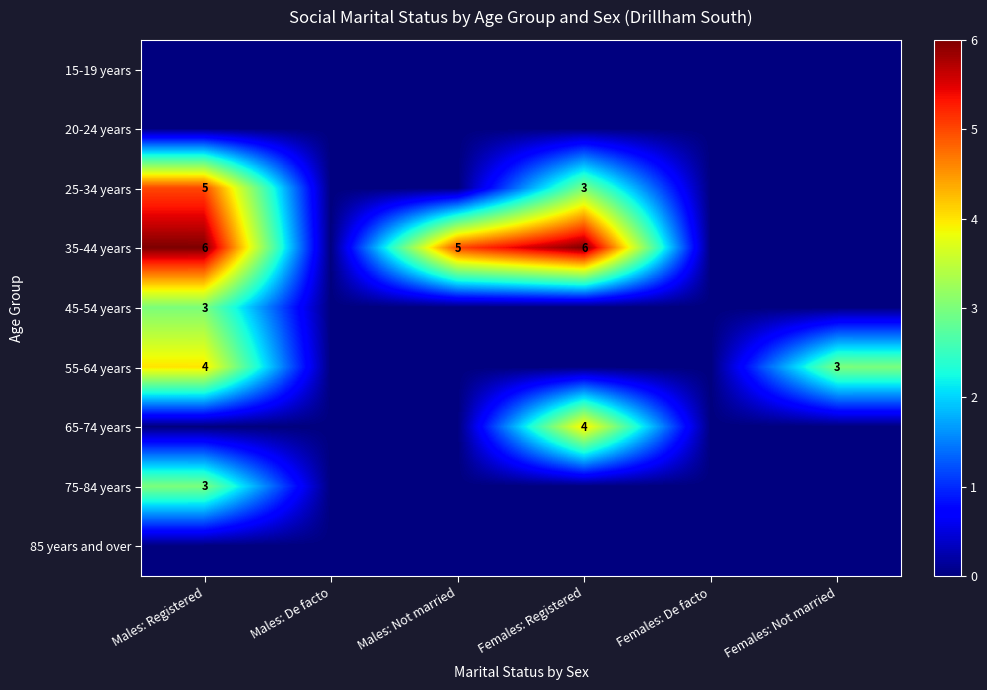

True or false: 75-84 years has a value of 0 at Males: Not married.

True